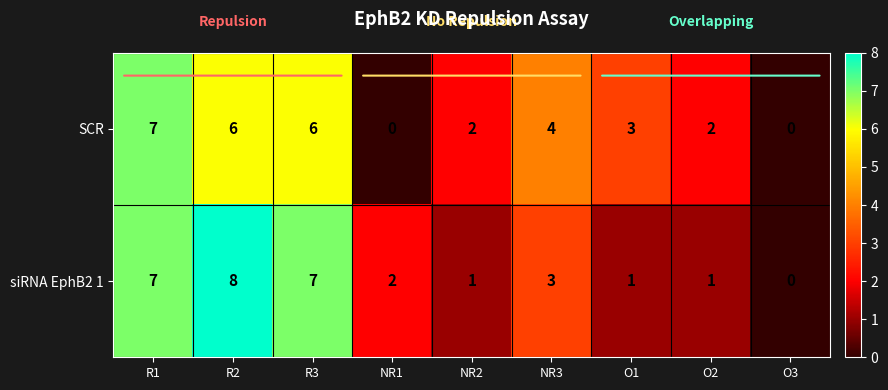

What is the maximum value shown in the chart?

8